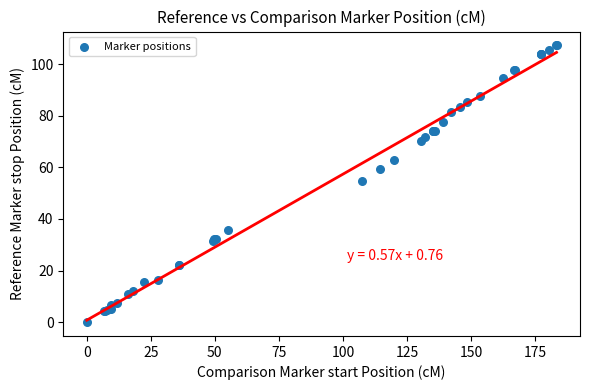

What Y value in the scatter plot is closest to 53?

54.7